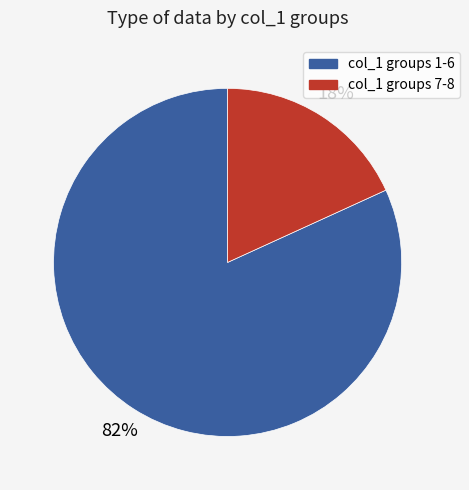

How many segments does this pie chart have?

2